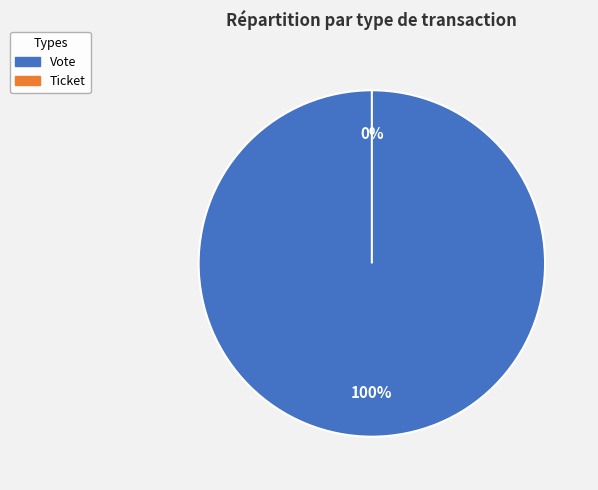

Count the number of slices in the pie.

2